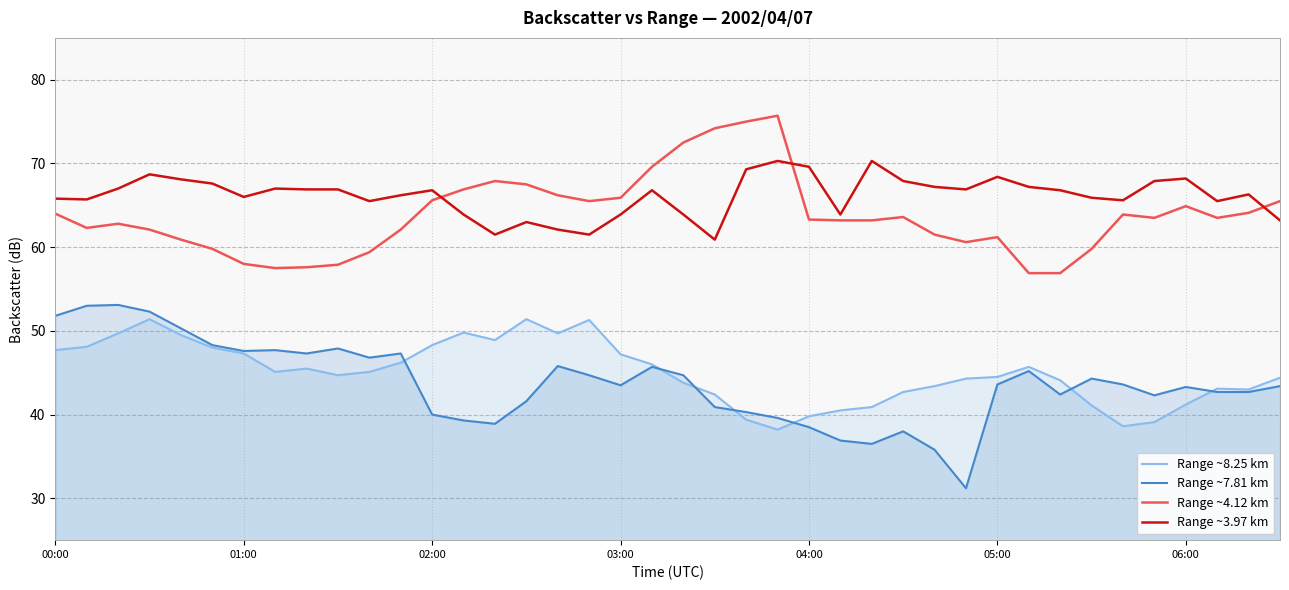

True or false: Range ~3.97 km and Range ~8.25 km intersect in this chart.

False